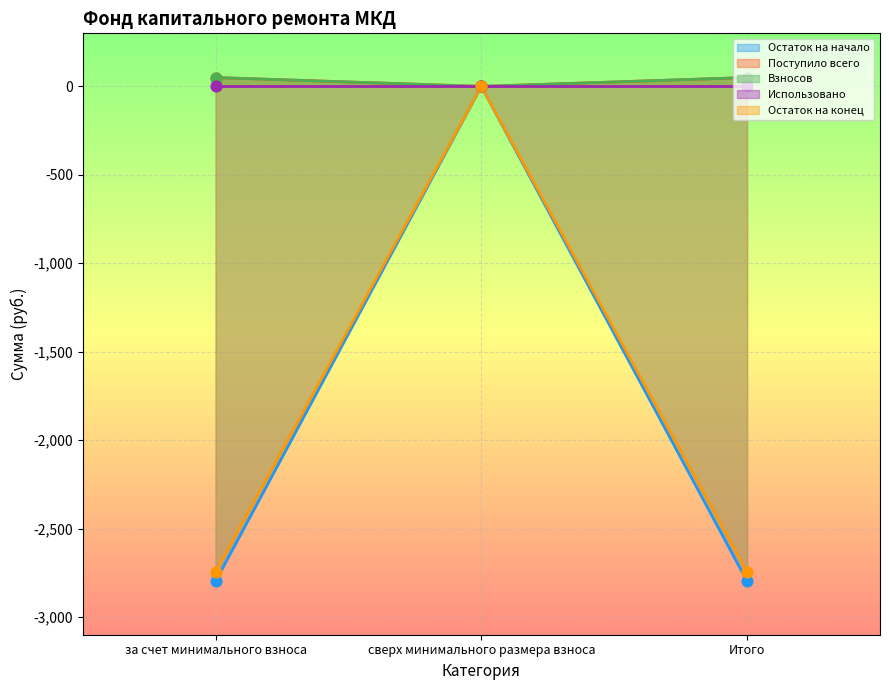

At which category is the sum across all series the highest?

сверх минимального размера взноса